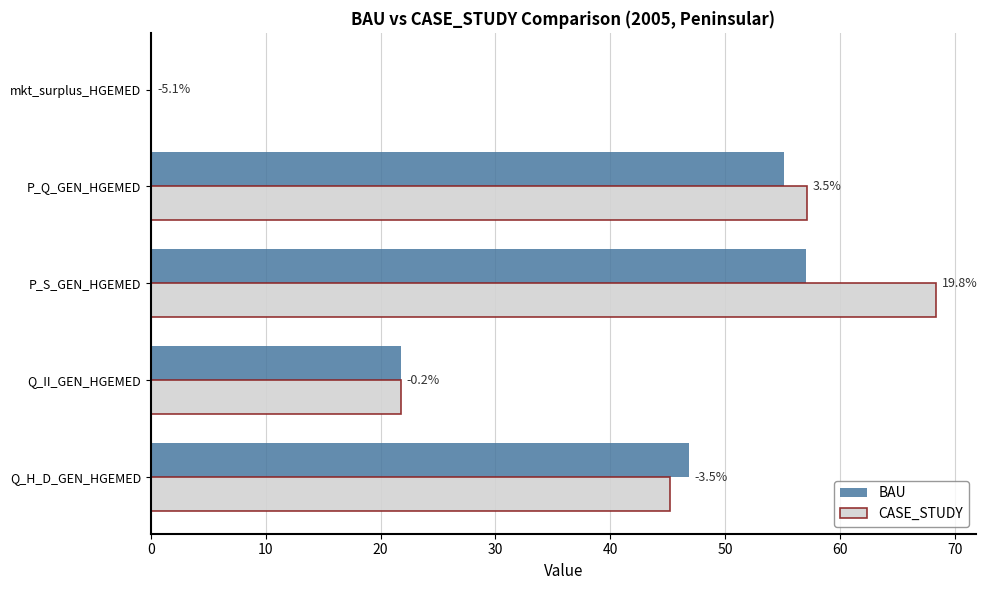

What is the sum of all CASE_STUDY values?

192.5